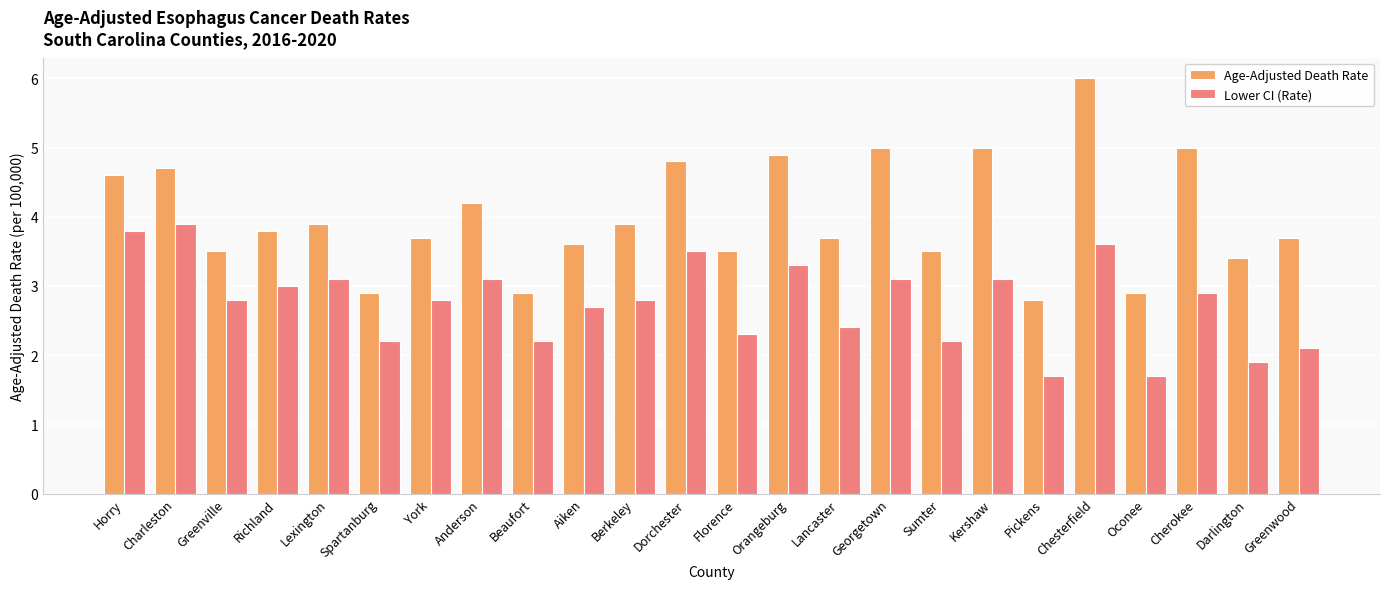

How many values in the Age-Adjusted Death Rate series exceed 3?

20